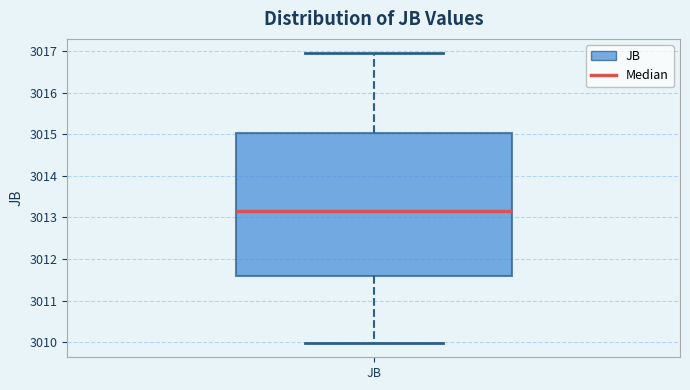

Read this box plot against the y-axis: the position of the median line, the range covered by the box, and the ends of both whiskers. The values are not printed on the chart, so give them approximately, as read against the axis.

median 3013.2, box 3011.6 to 3015.0, whiskers 3010.0 to 3016.9